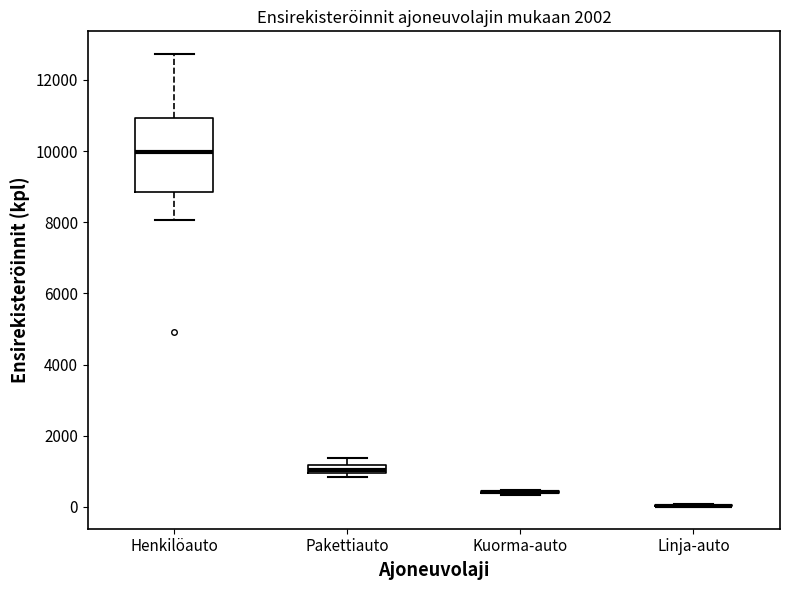

Where is the lower edge of the box for Pakettiauto on the y-axis? The values are not printed on the chart, so give them approximately, as read against the axis.

1000